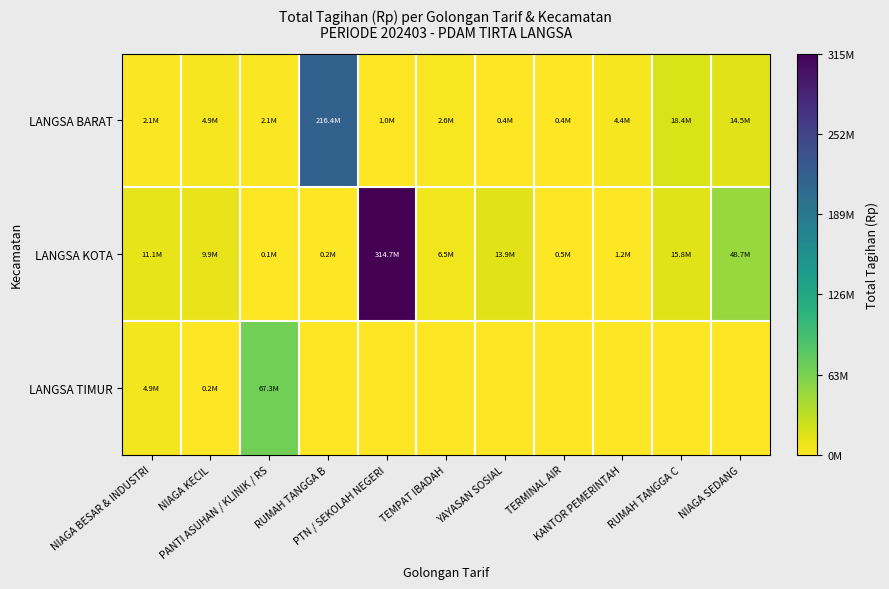

How many series are shown in this chart?

3